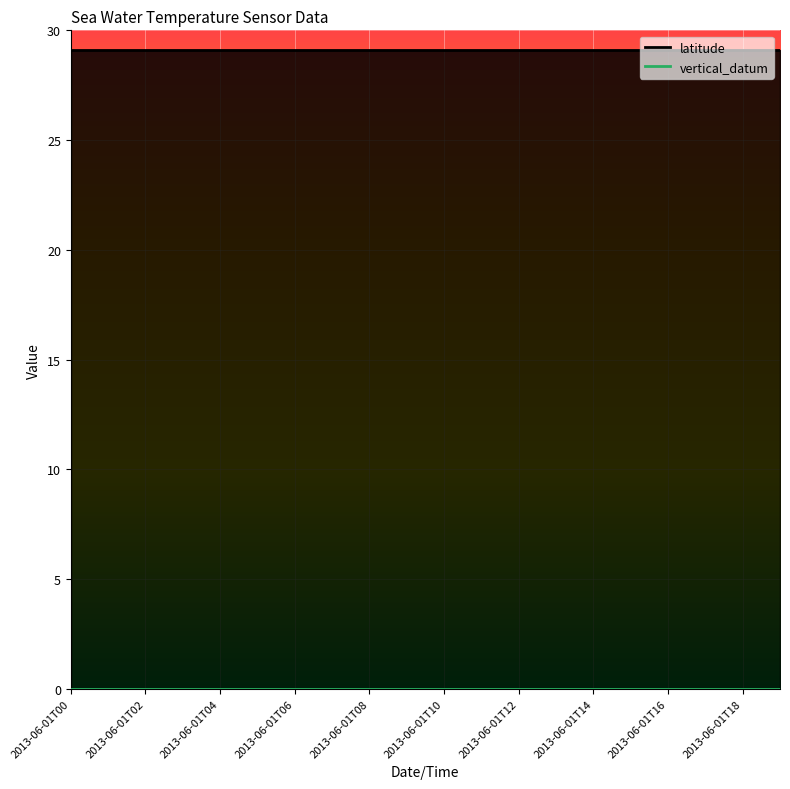

At 2013-06-01T02, list the series in order from smallest to largest.

vertical_datum, latitude